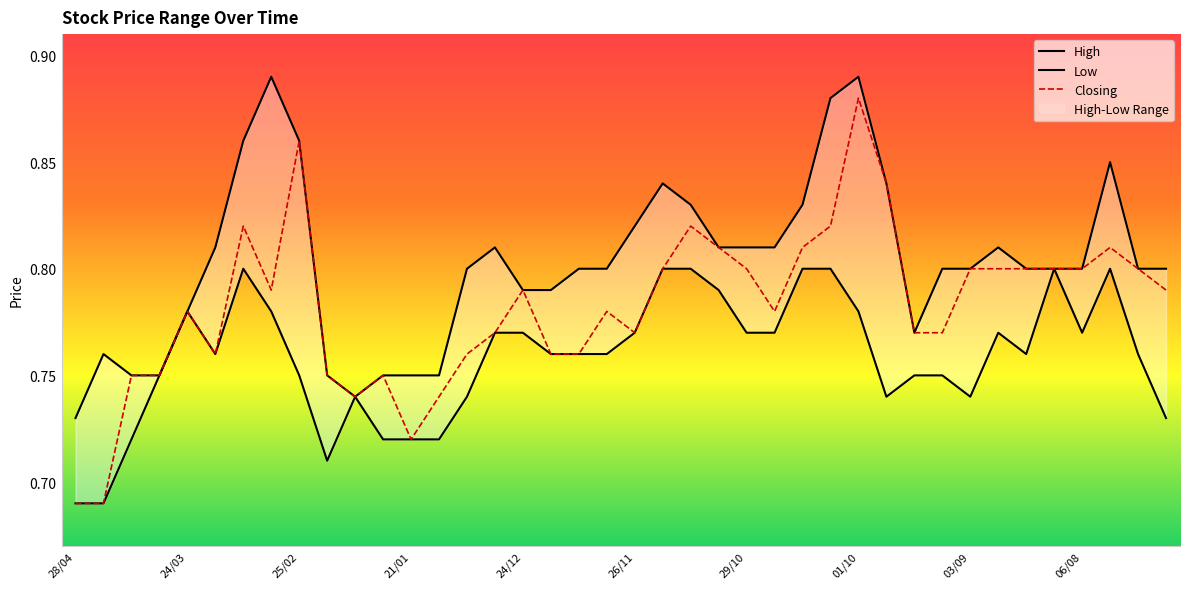

True or false: High and Low intersect in this chart.

False